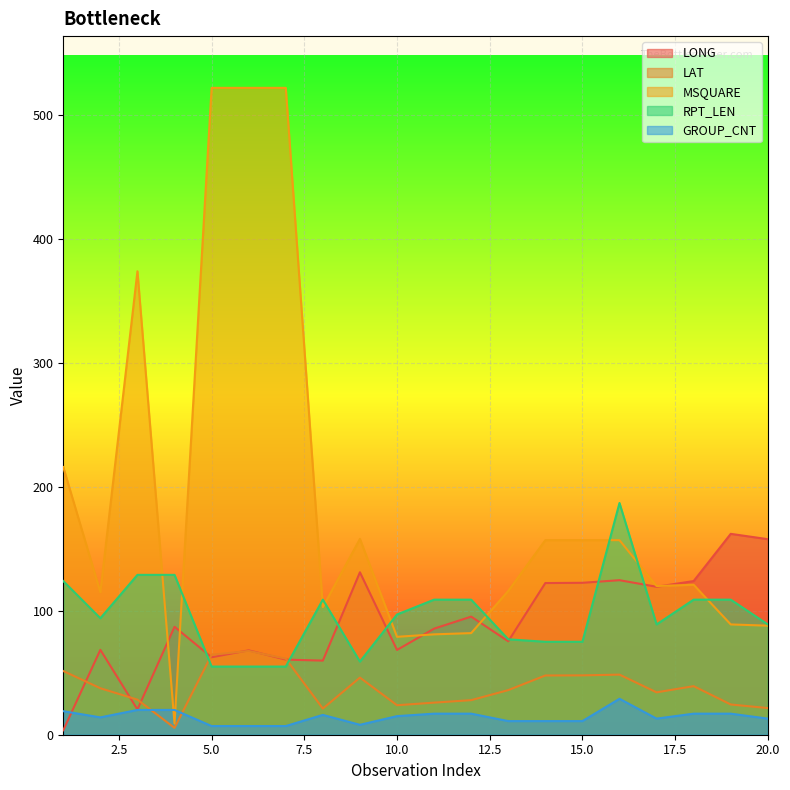

What is the total value across all series at 4?

250.6